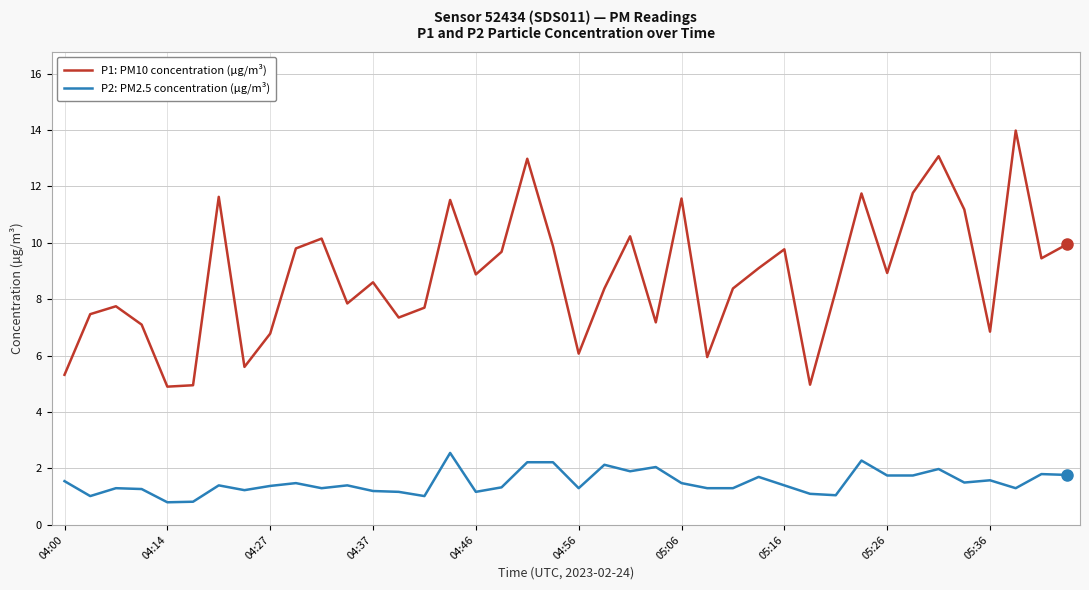

Rank the series by their maximum value, from lowest to highest.

P2: PM2.5 concentration (µg/m³), P1: PM10 concentration (µg/m³)